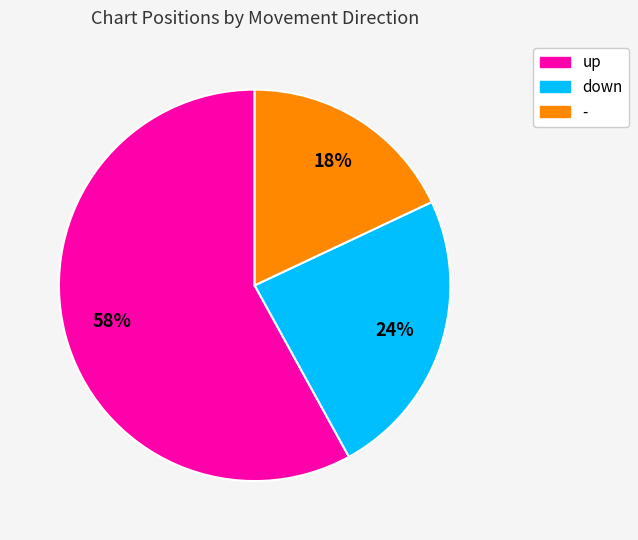

Rank the categories by value from highest to lowest.

up, down, -